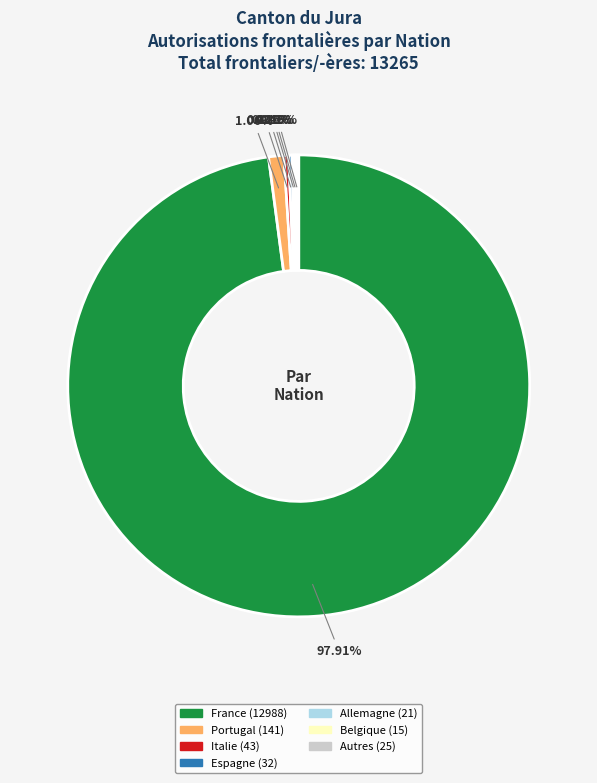

Does any single category account for the majority?

Yes